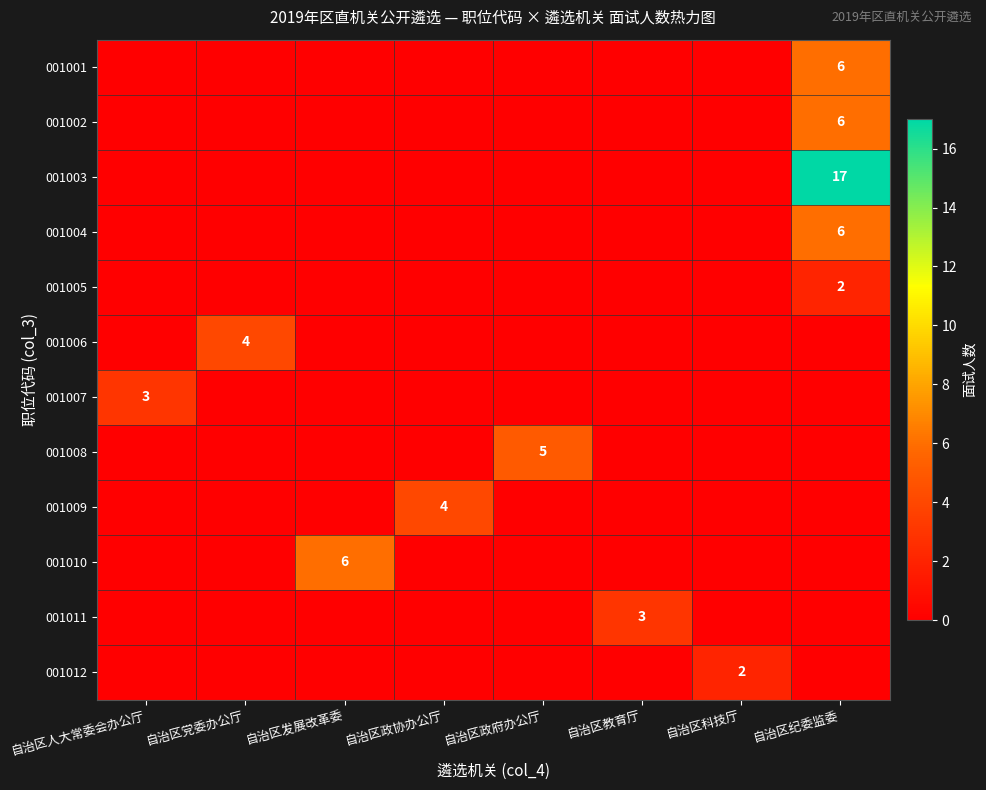

Which series has the largest total across all categories?

001003